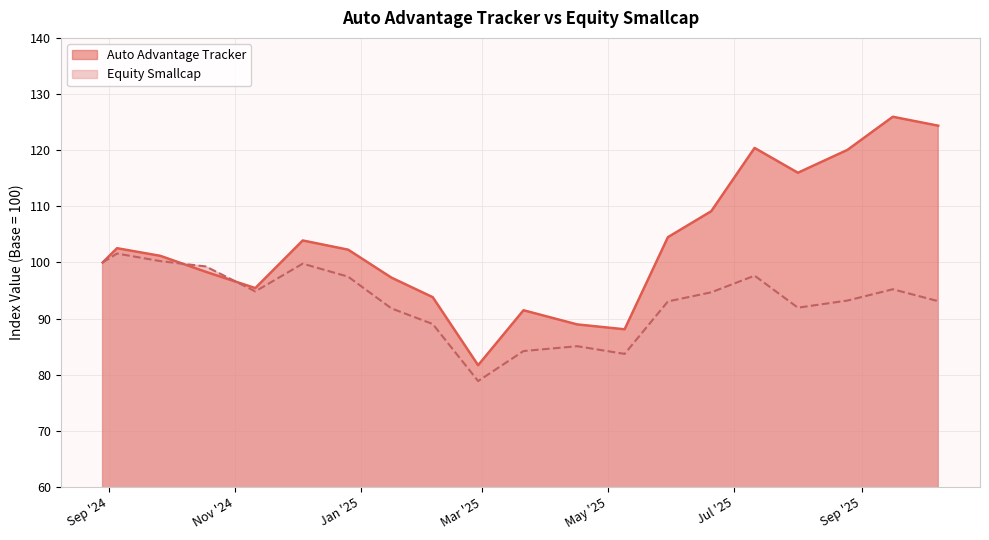

Reading left to right, extract all data points from this chart.

Auto Advantage Tracker: 100.0	102.5	101.2	98.3	95.4	103.9	102.3	97.3	93.8	81.7	91.5	89.0	88.1	104.5	109.1	120.4	116.0	120.0	126.0	124.4
Equity Smallcap: 100.0	101.6	100.2	99.3	94.8	99.8	97.5	91.8	89.0	78.9	84.2	85.1	83.7	93.1	94.7	97.7	92.0	93.2	95.2	93.1